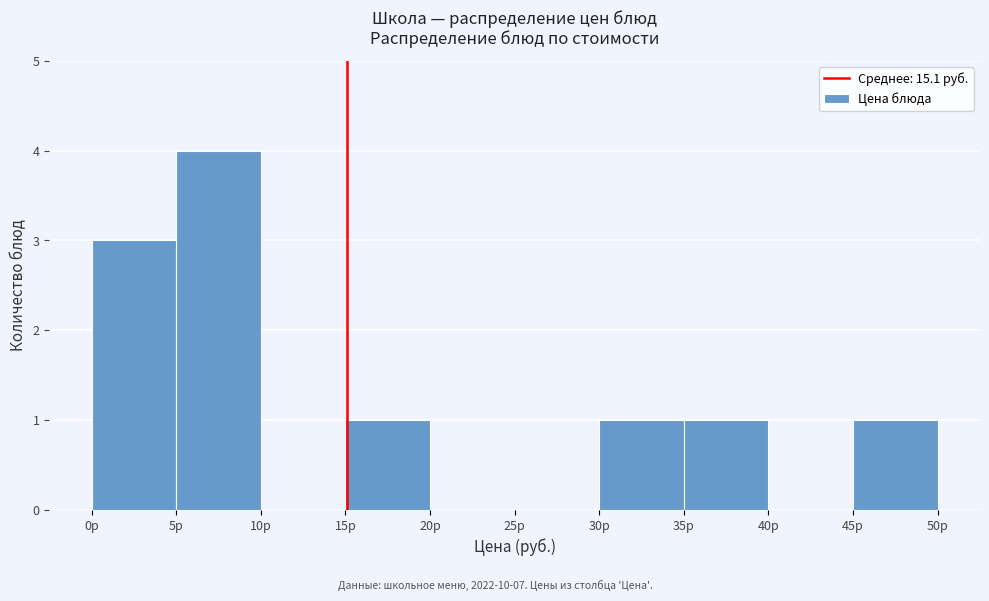

Which range on the x-axis has the tallest bar?

5 to 10